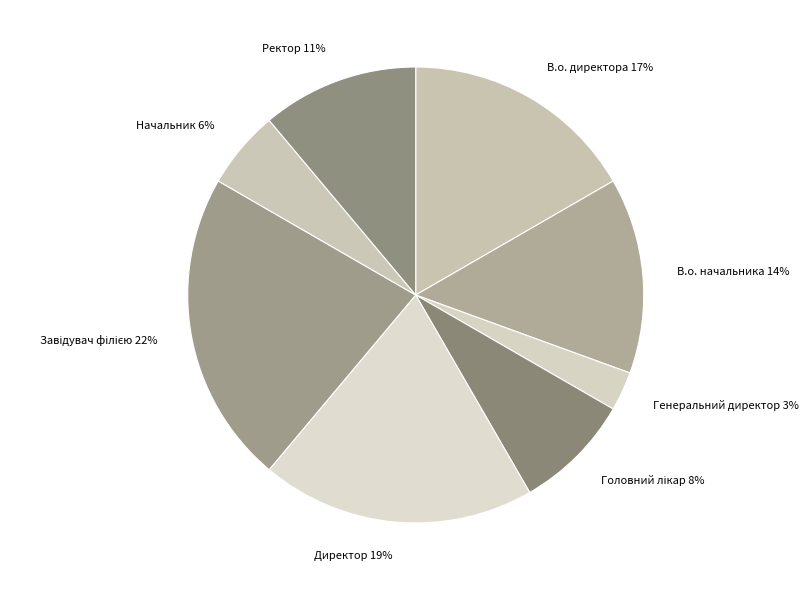

To the nearest percent, what percentage of the pie is В.о. директора?

17%